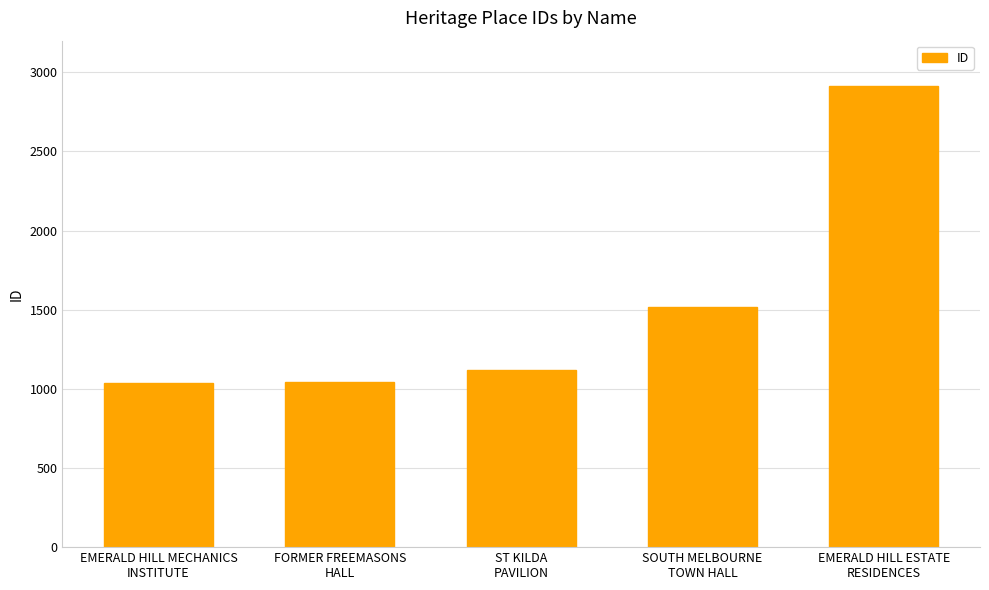

Does the chart contain any negative values?

No